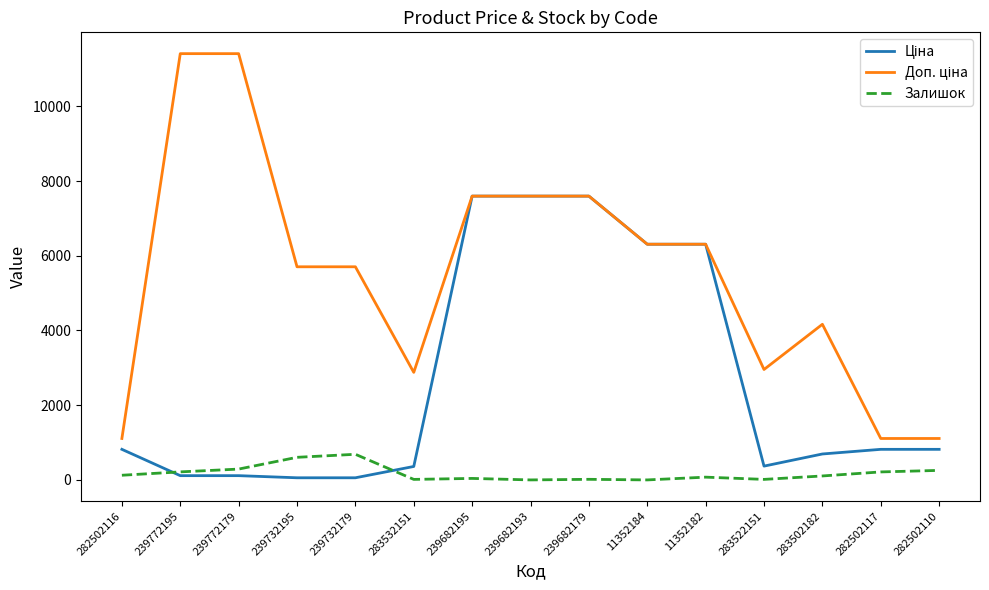

What is the total value across all series at 239682193?

15193.1